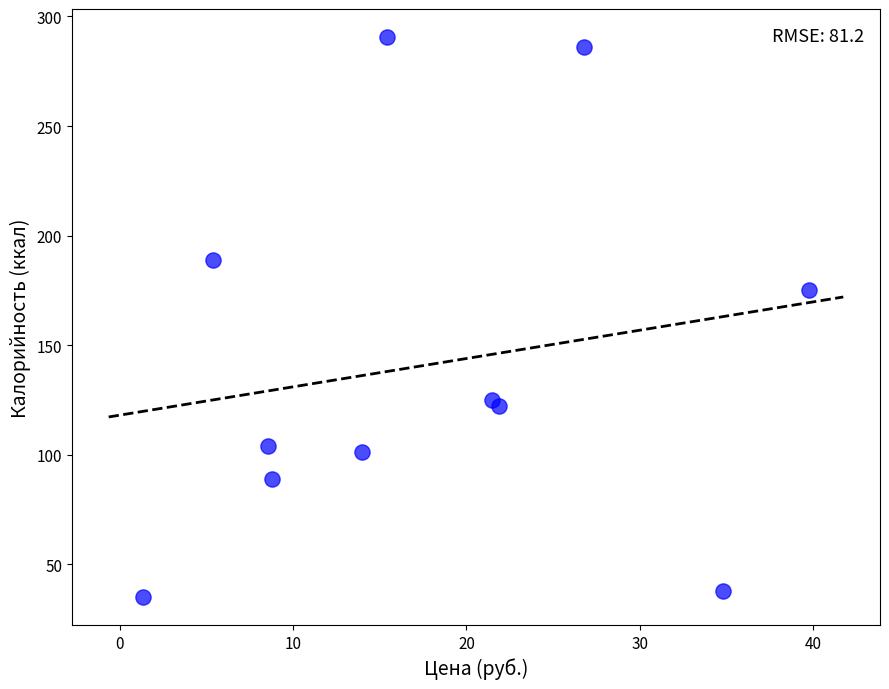

What is the range of Y values (max minus min)?

255.4